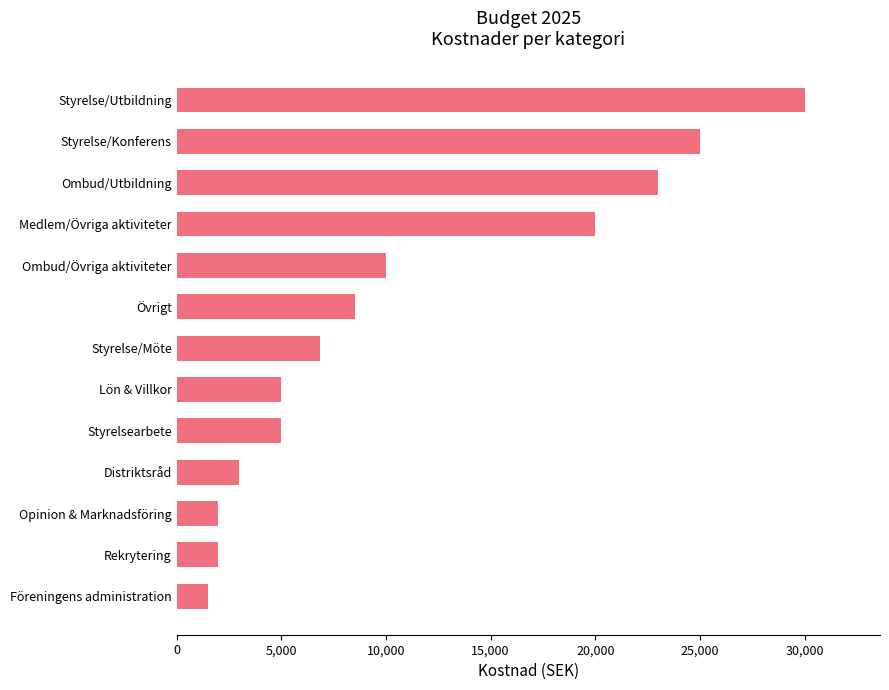

Does the chart contain any negative values?

No